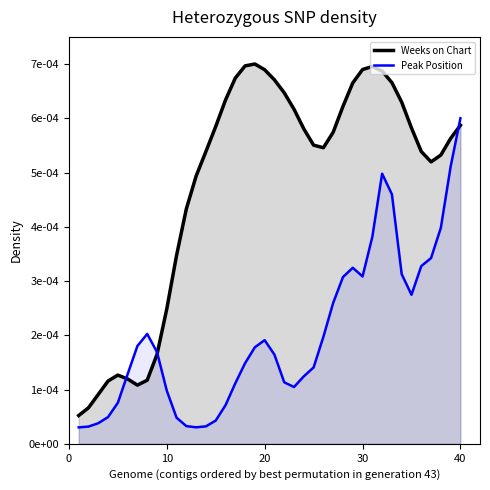

True or false: Peak Position and Weeks on Chart cross at least once.

True